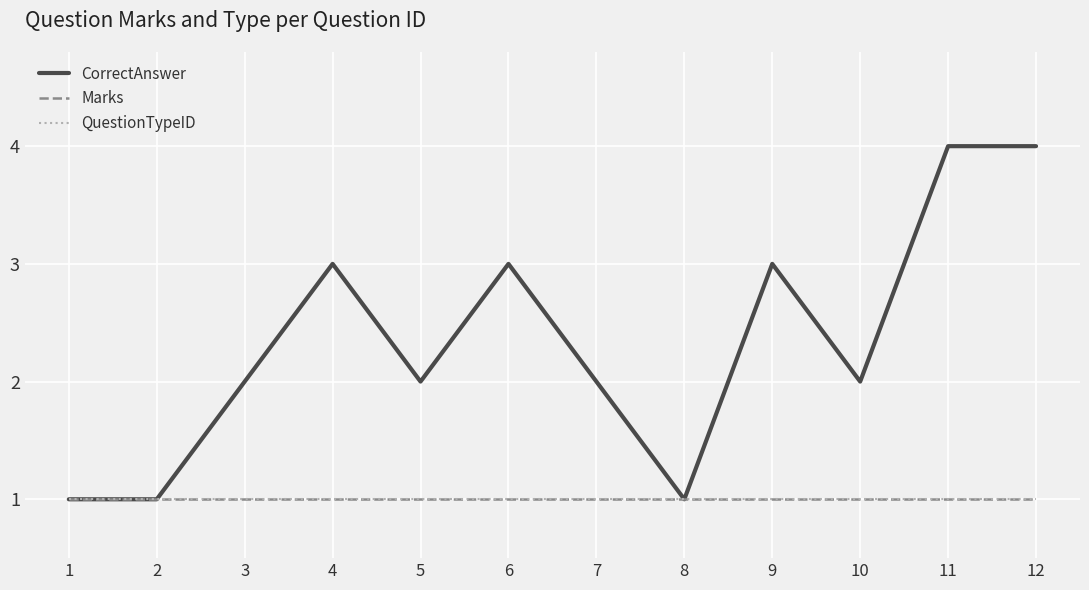

Does the chart display data point markers on the line(s)?

No